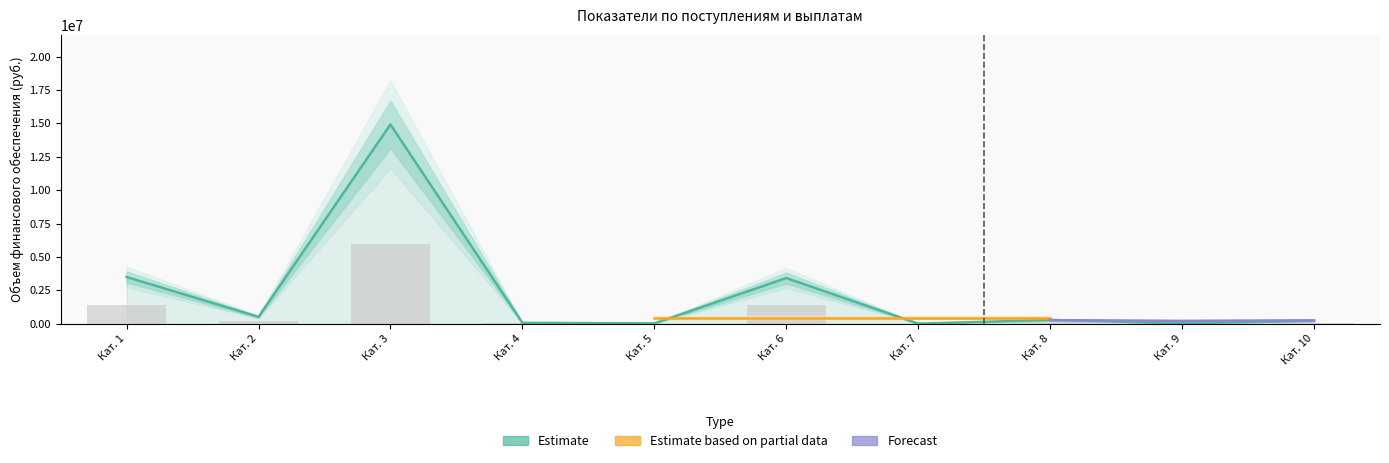

At how many categories does at least one series exceed 9933232?

1